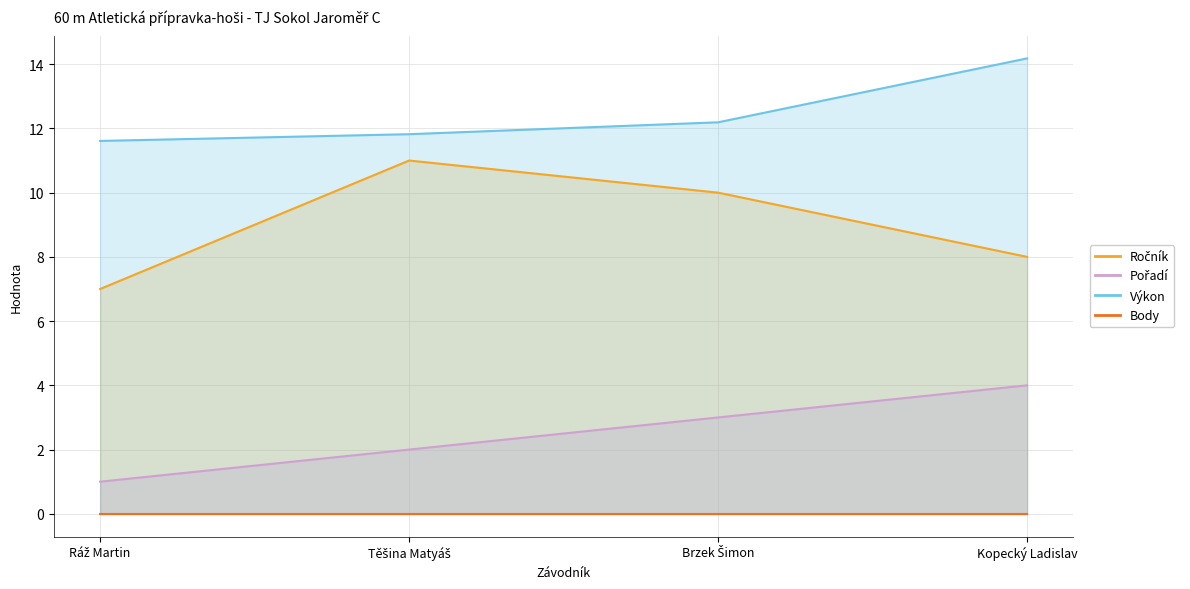

Which category has the highest value across all series?

Kopecký Ladislav